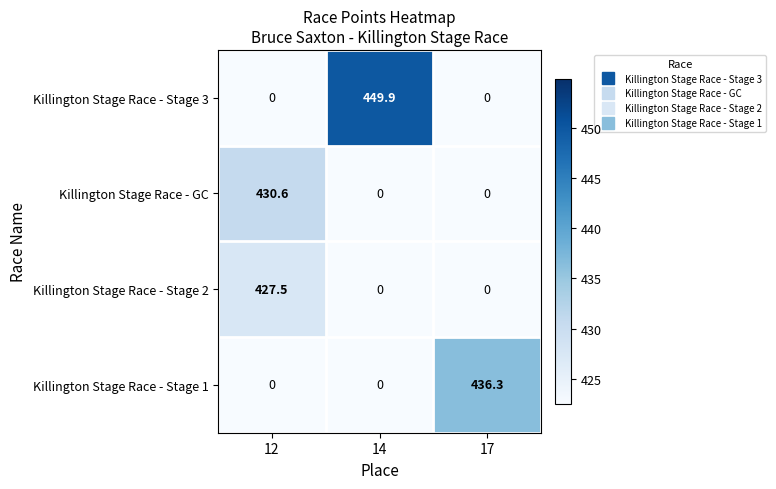

What is the greatest value displayed?

449.9